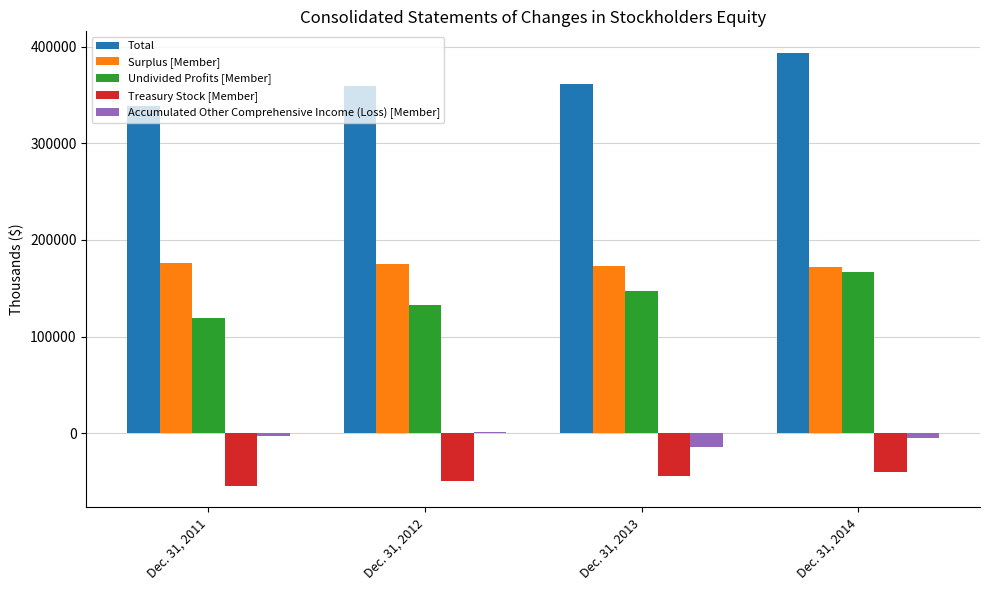

What is the sum of all Treasury Stock [Member] values?

-186932